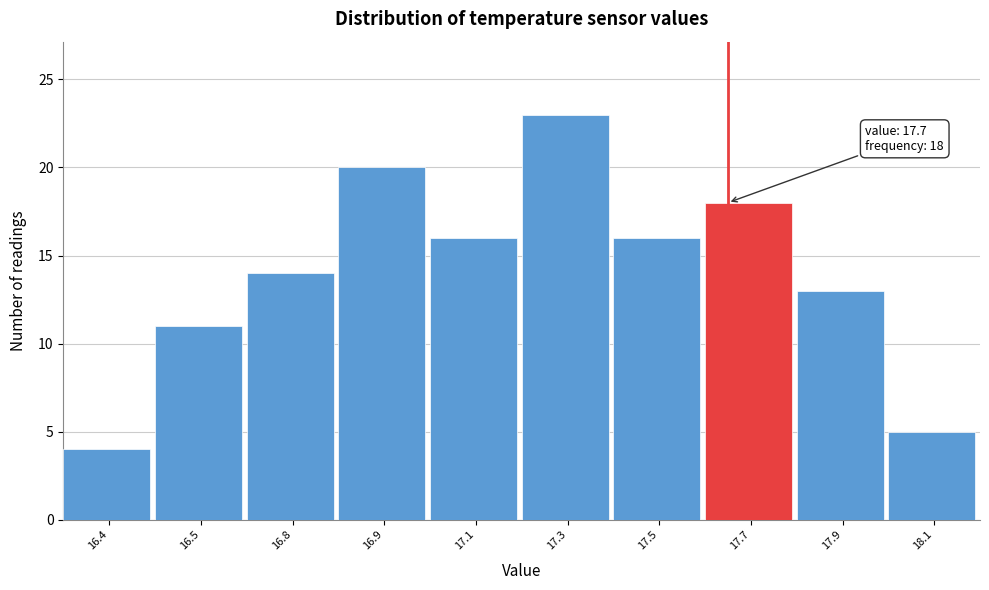

Reading right to left, what are all the values shown in this chart?

5	13	18	16	23	16	20	14	11	4